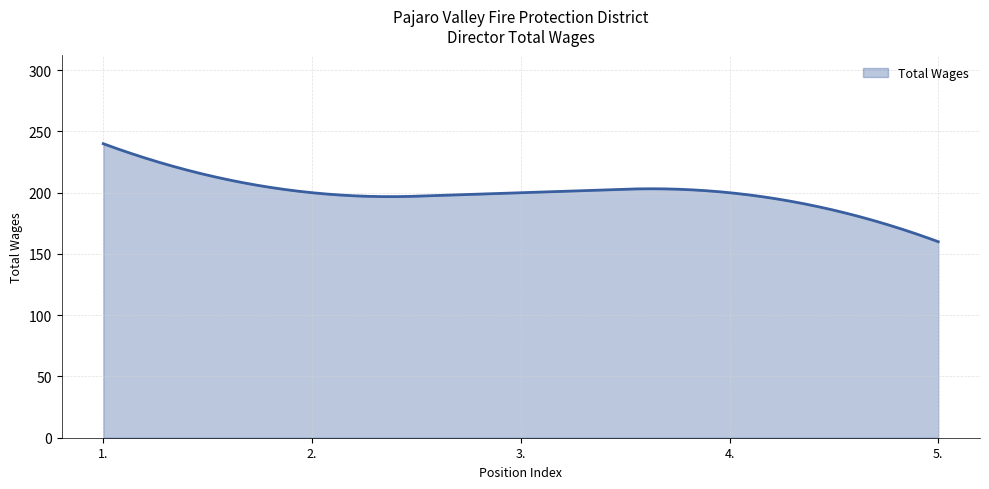

What is the greatest value displayed?

240.0